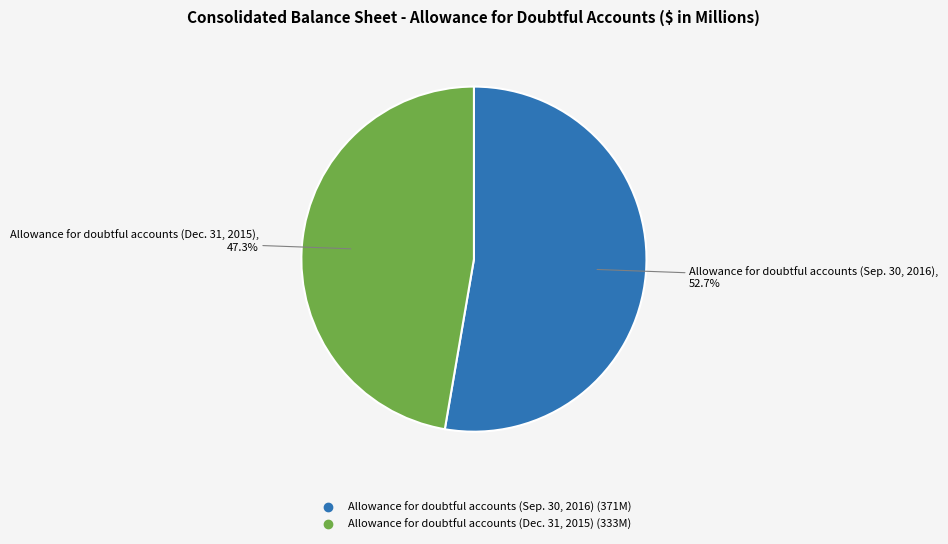

What is the smallest slice in the pie chart?

Allowance for doubtful accounts (Dec. 31, 2015)